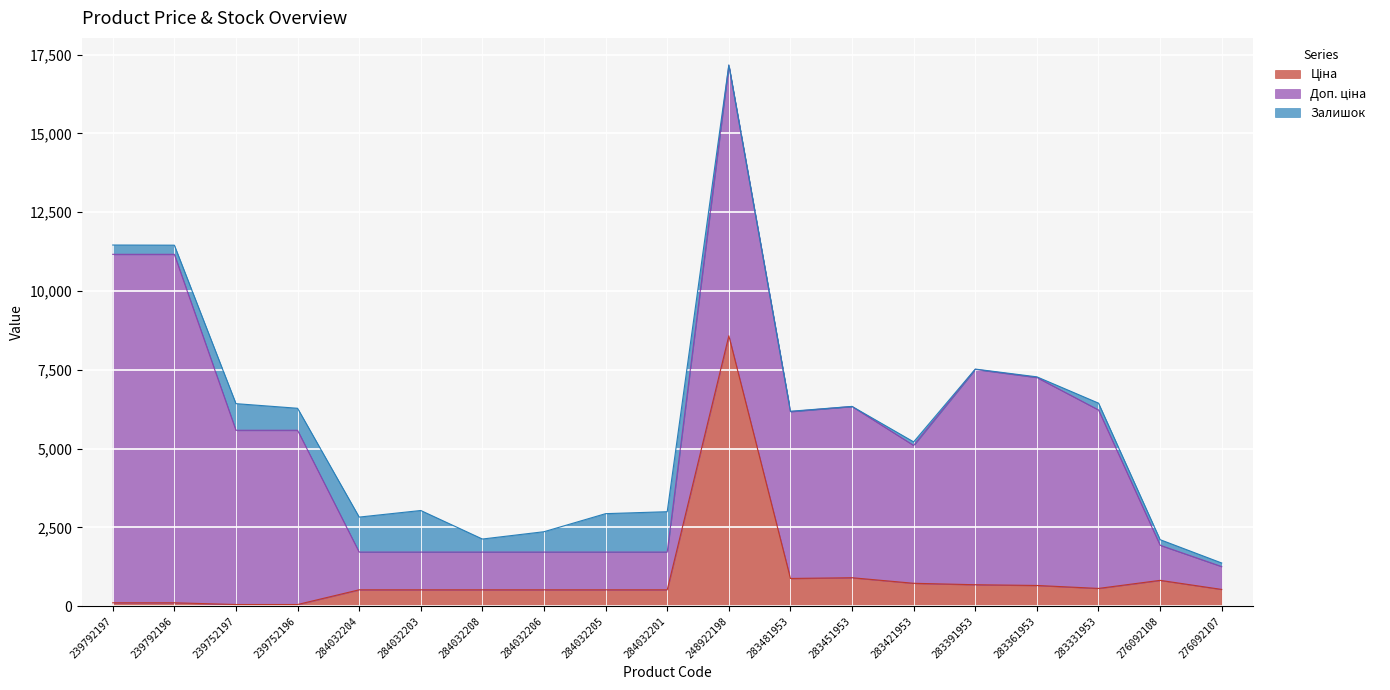

What is the label of the 17th point from the right?

239752197